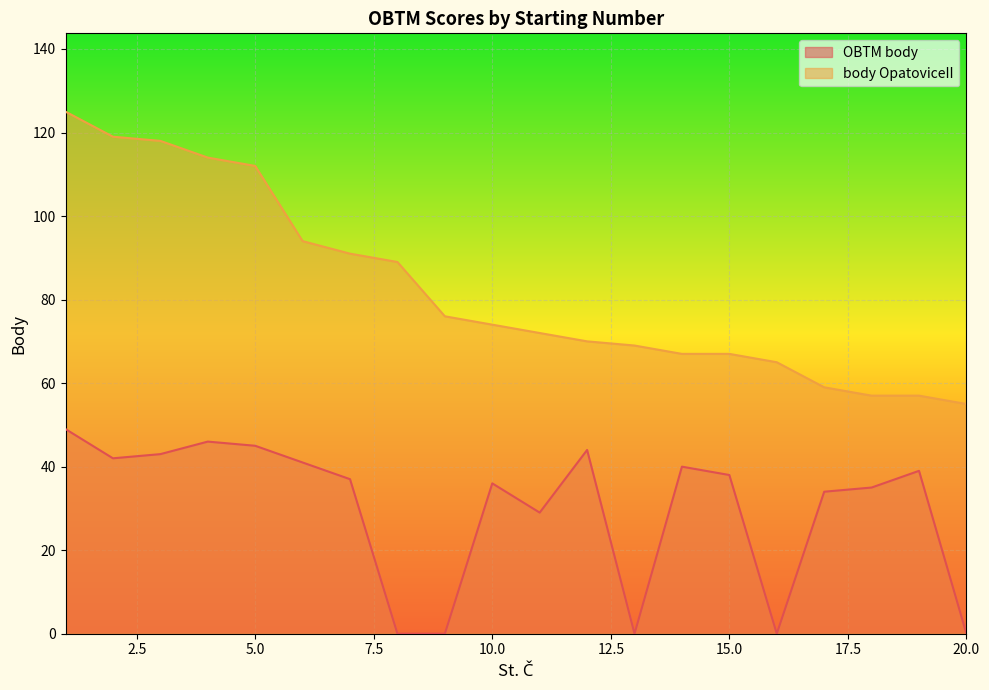

True or false: body OpatoviceII and OBTM body intersect in this chart.

False